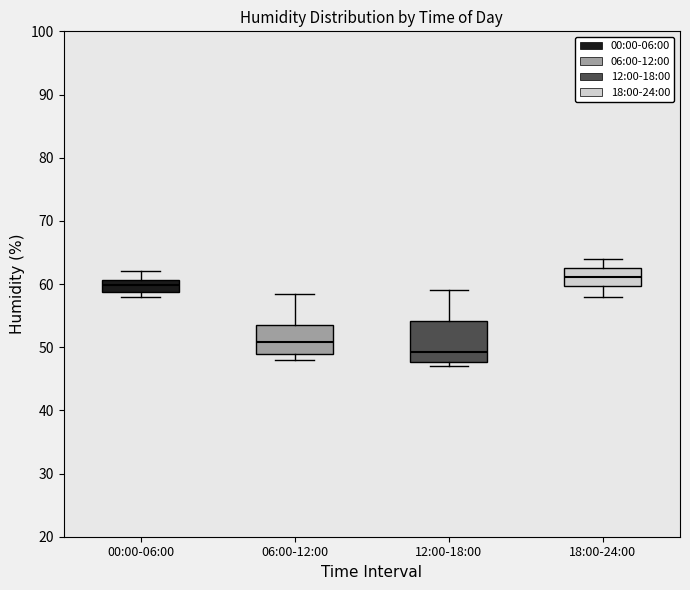

Reading left to right, transcribe this box plot: for each box, give where its median line is, the range the box spans, and where its two whiskers end, as read against the y-axis. The values are not printed on the chart, so give them approximately, as read against the axis.

00:00-06:00: median 60, box 59 to 61, whiskers 58 to 62
06:00-12:00: median 51, box 49 to 54, whiskers 48 to 59
12:00-18:00: median 49, box 48 to 54, whiskers 47 to 59
18:00-24:00: median 61, box 60 to 63, whiskers 58 to 64